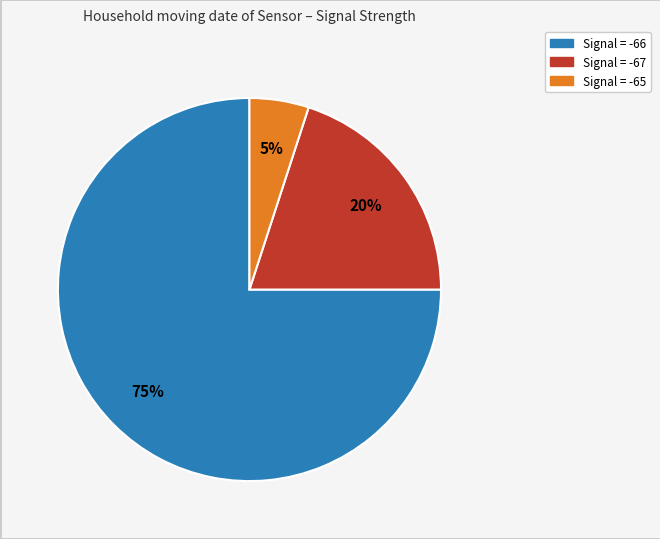

Is there any slice that represents more than half of the pie?

Yes